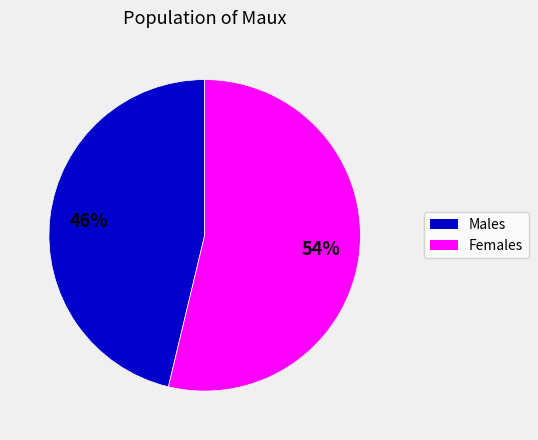

To the nearest percent, what is the average slice percentage?

50%